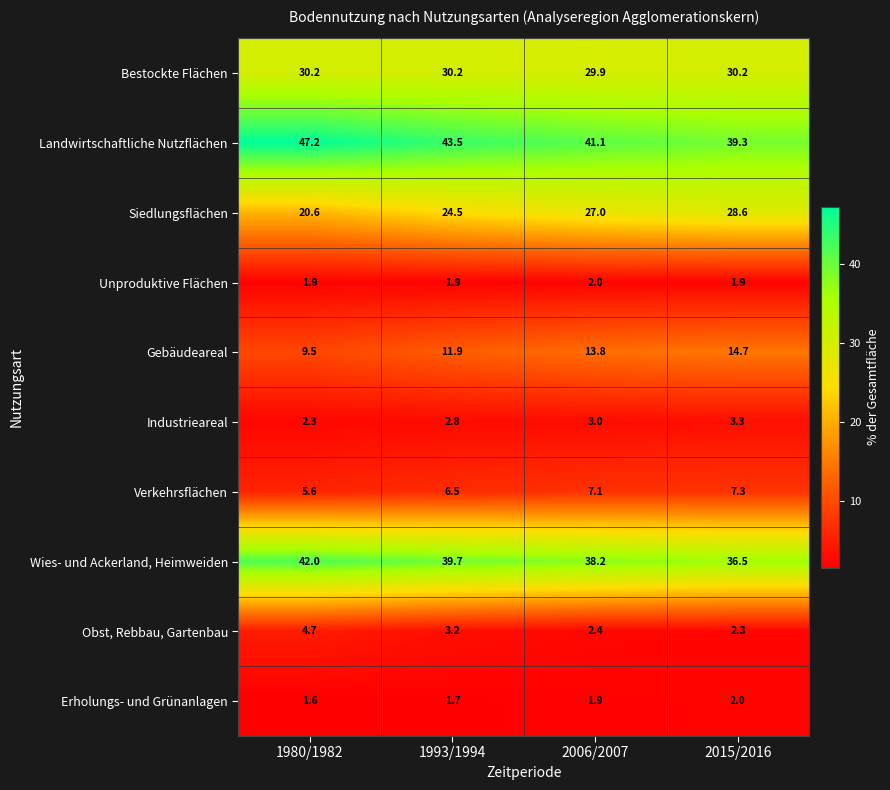

What is the difference between the second highest and minimum values in the Landwirtschaftliche Nutzflächen series?

4.2